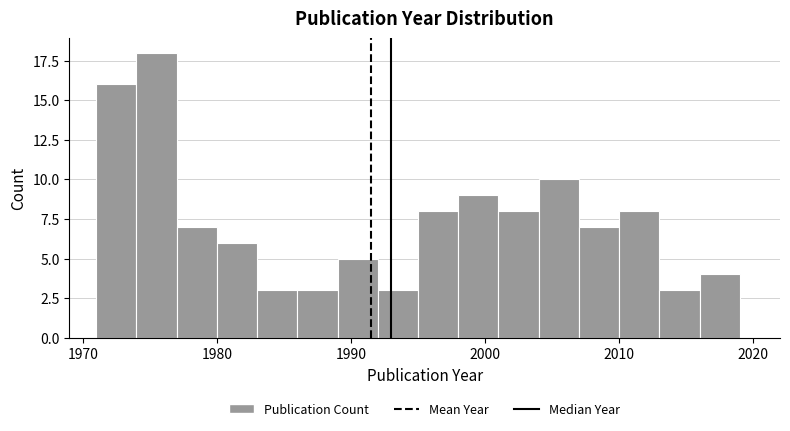

Read against the x-axis, roughly where is the centre of the tallest bar?

1976